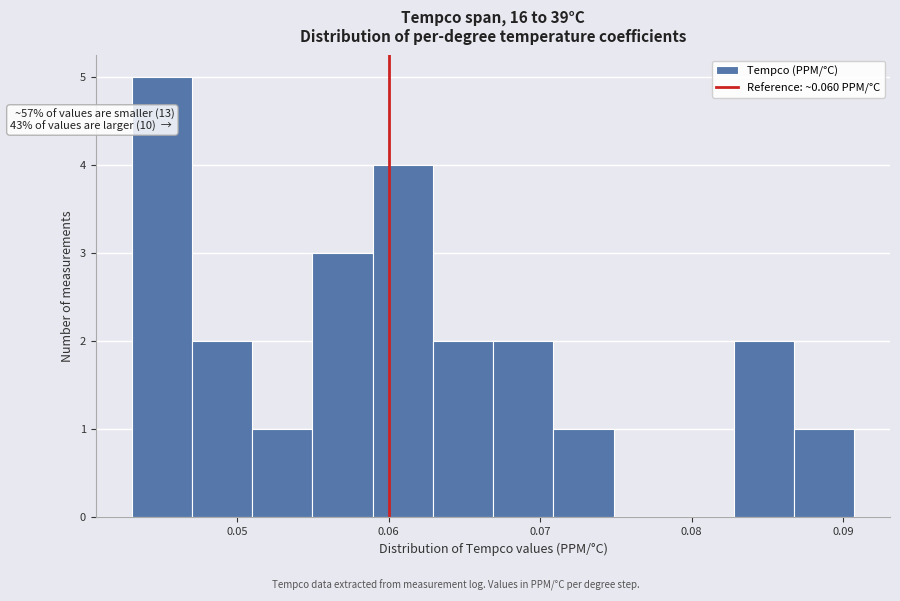

Read against the x-axis, roughly where is the centre of the tallest bar?

0.045